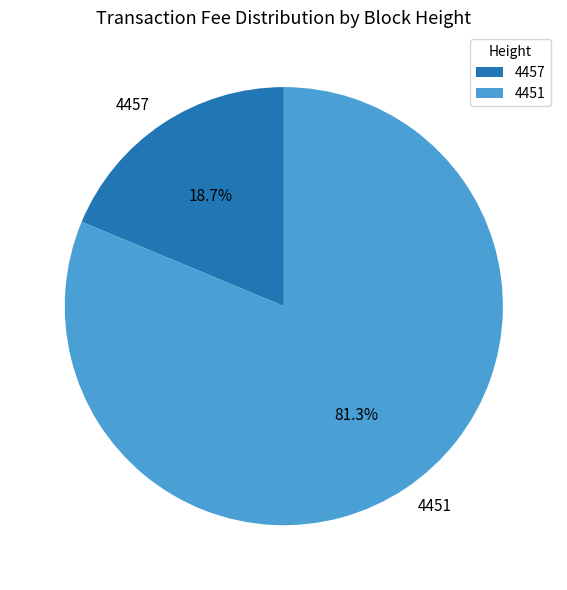

Does any single category account for the majority?

Yes